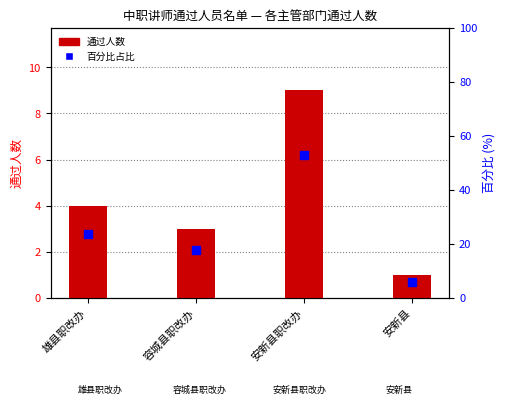

At how many categories does at least one series exceed 19?

2